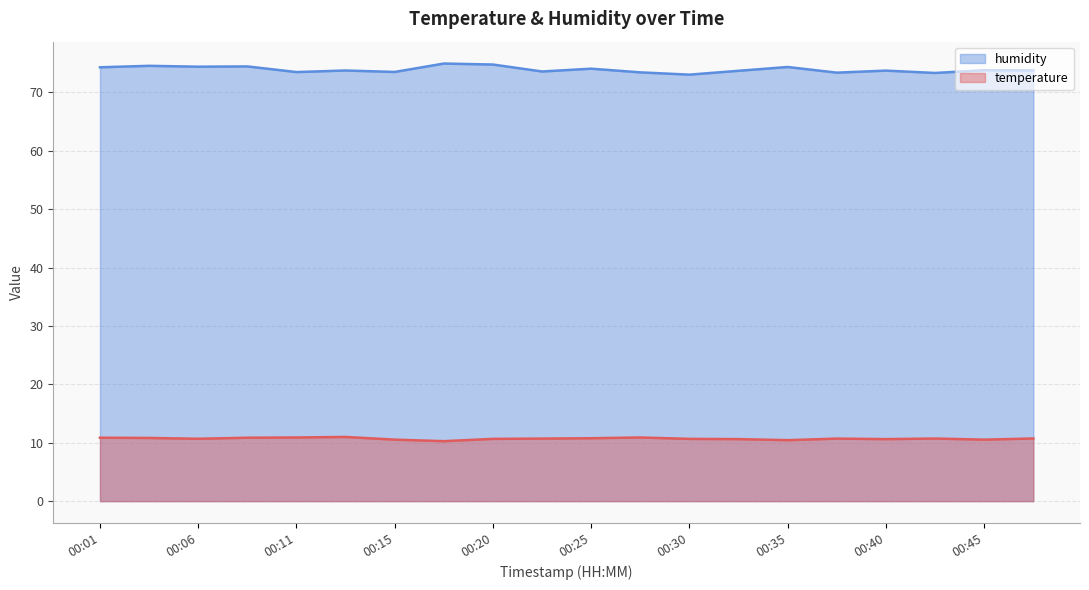

Which series changed the most between 00:03 and 00:30?

humidity